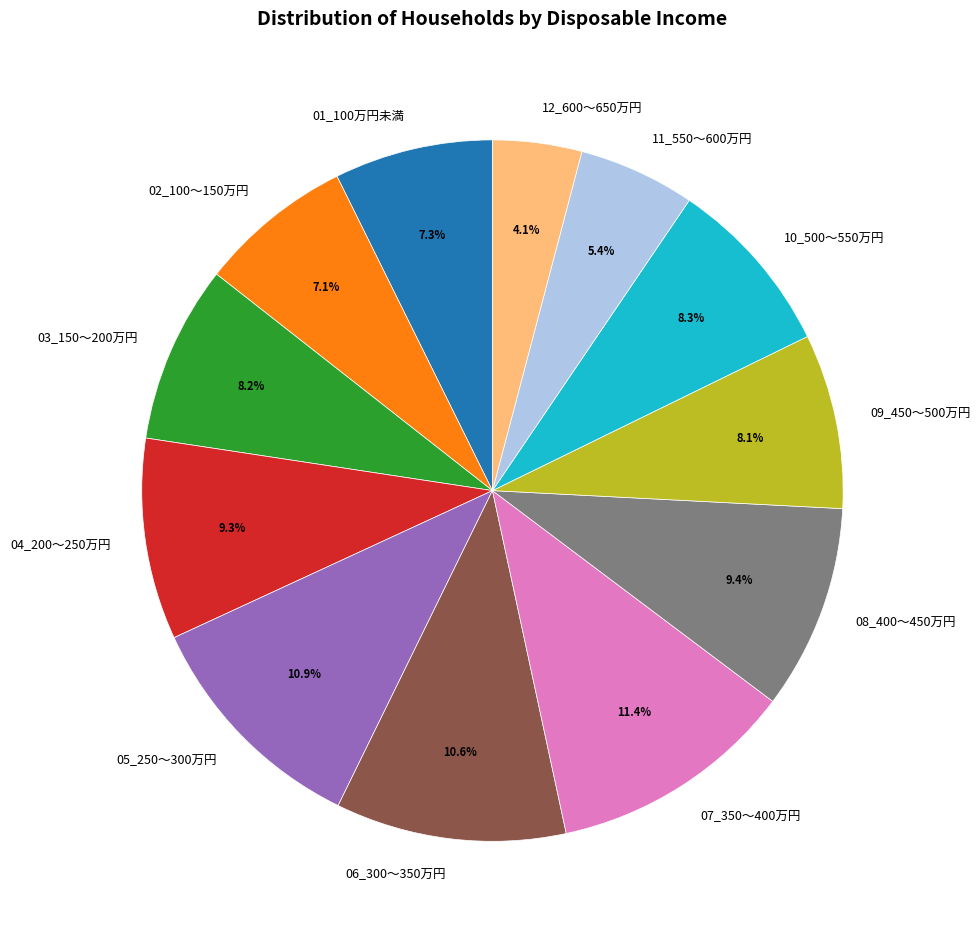

Which slice is the smallest?

12_600～650万円